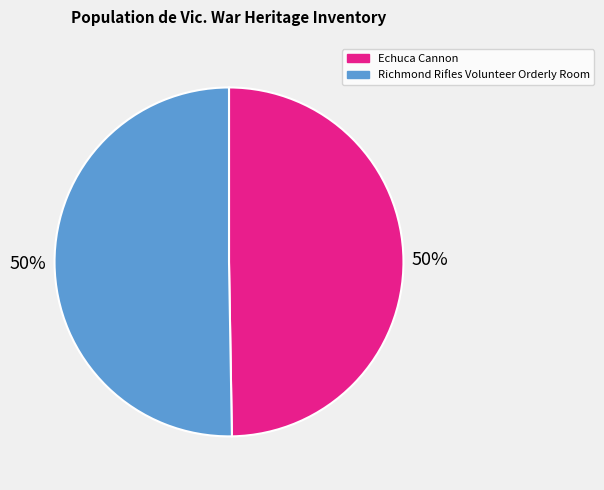

Approximately how many times larger is the value at Echuca Cannon compared to Richmond Rifles Volunteer Orderly Room?

1.0